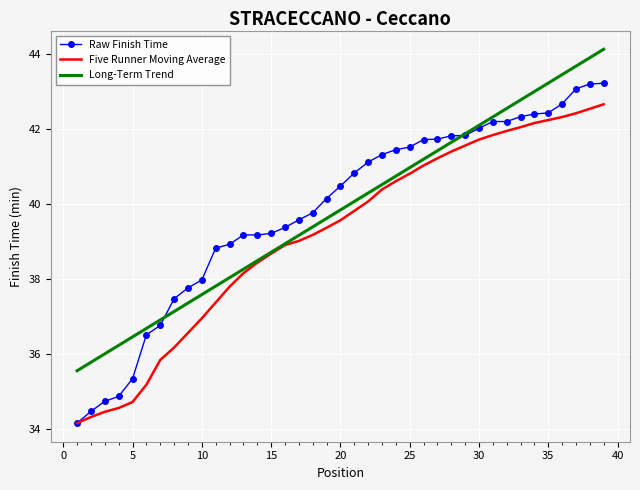

Which series has the widest spread of values?

Raw Finish Time